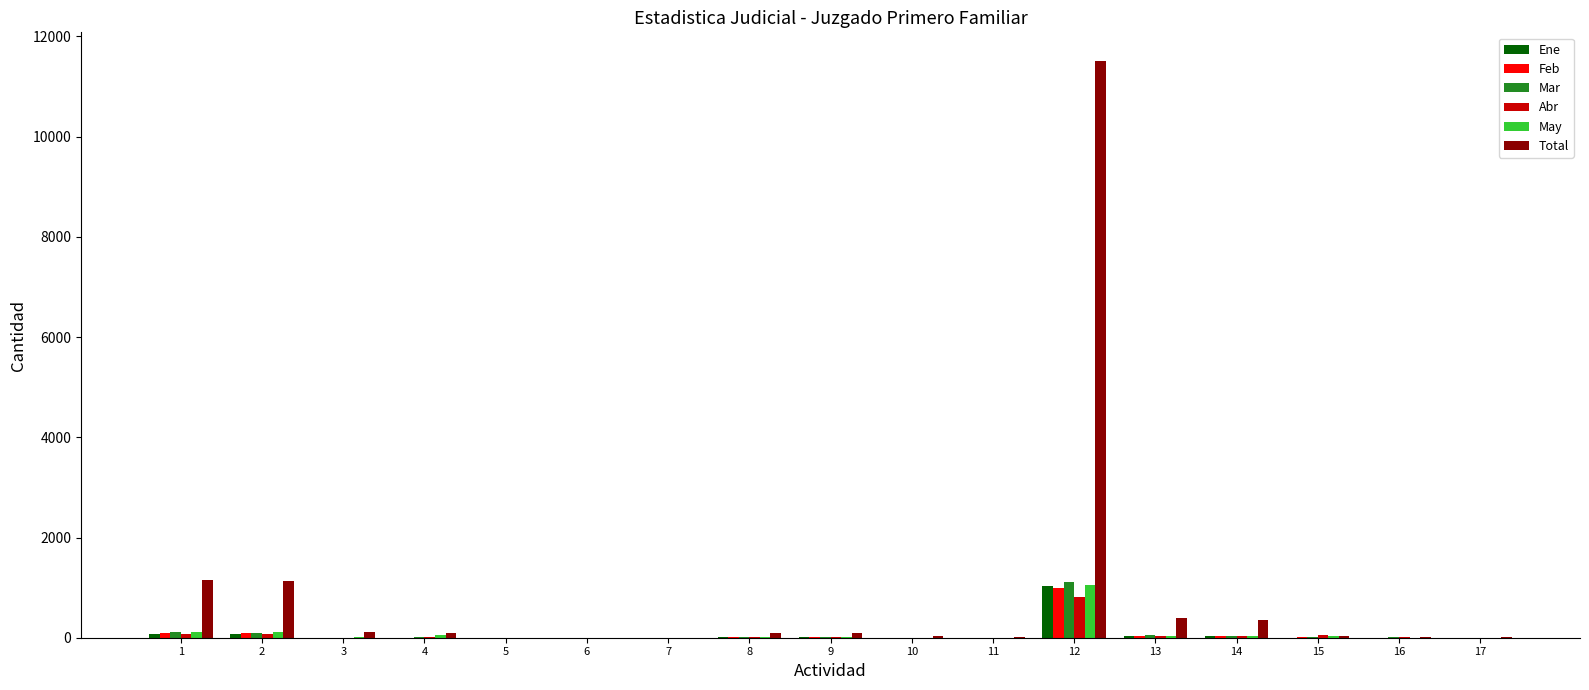

Where does the Ene series first go above 2?

1